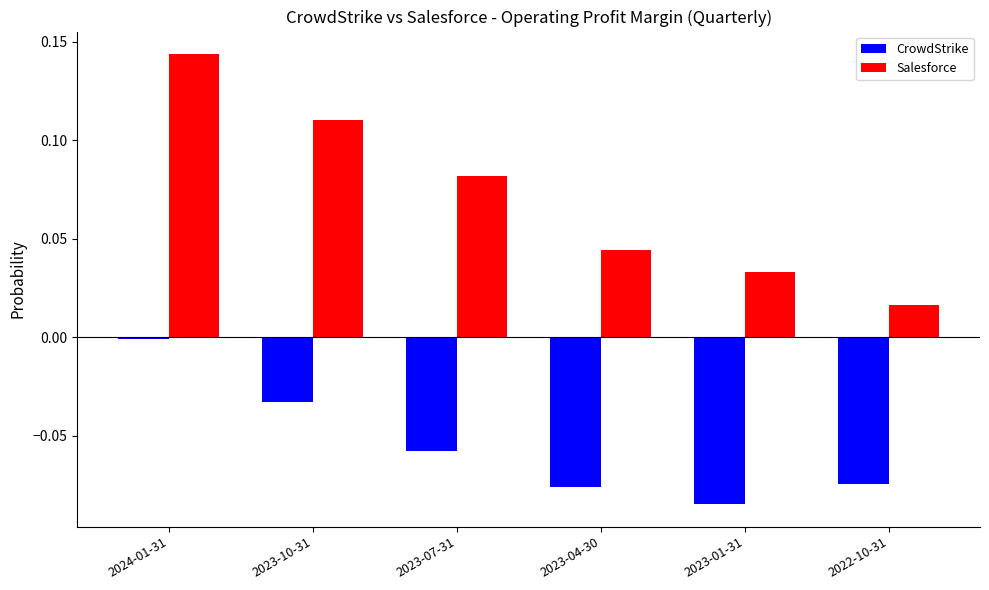

Between 2023-10-31 and 2022-10-31, which series saw the biggest shift?

Salesforce